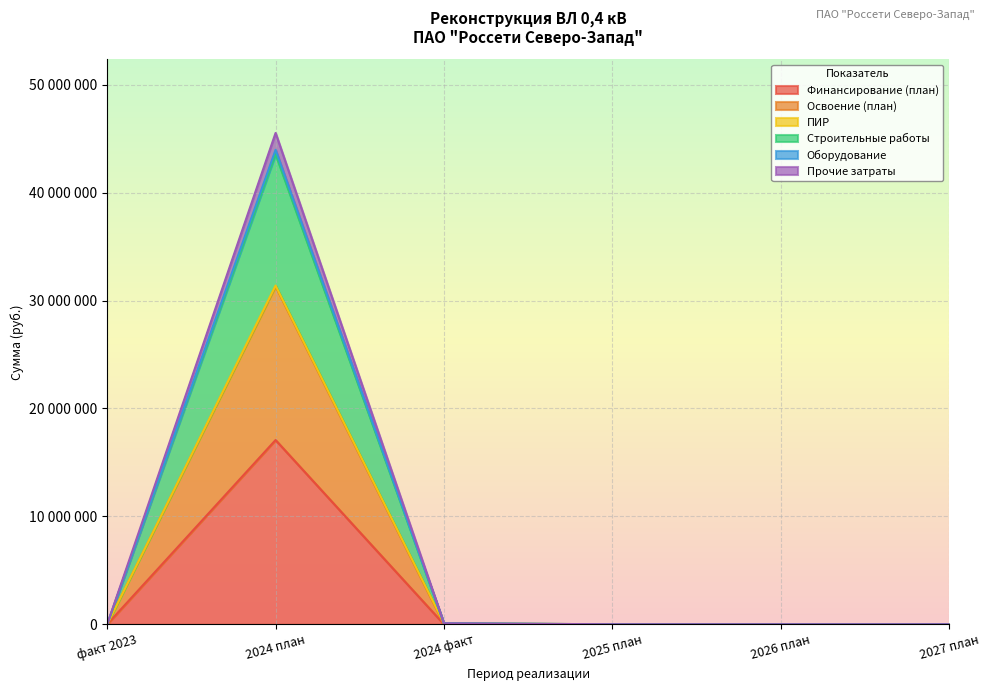

True or false: Оборудование has a value of 0 at факт 2023.

True